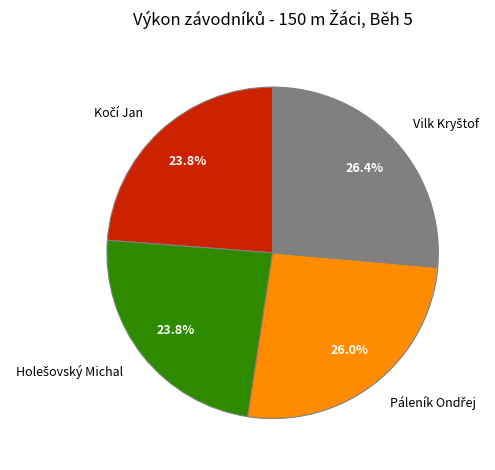

Is there a majority slice in this chart?

No